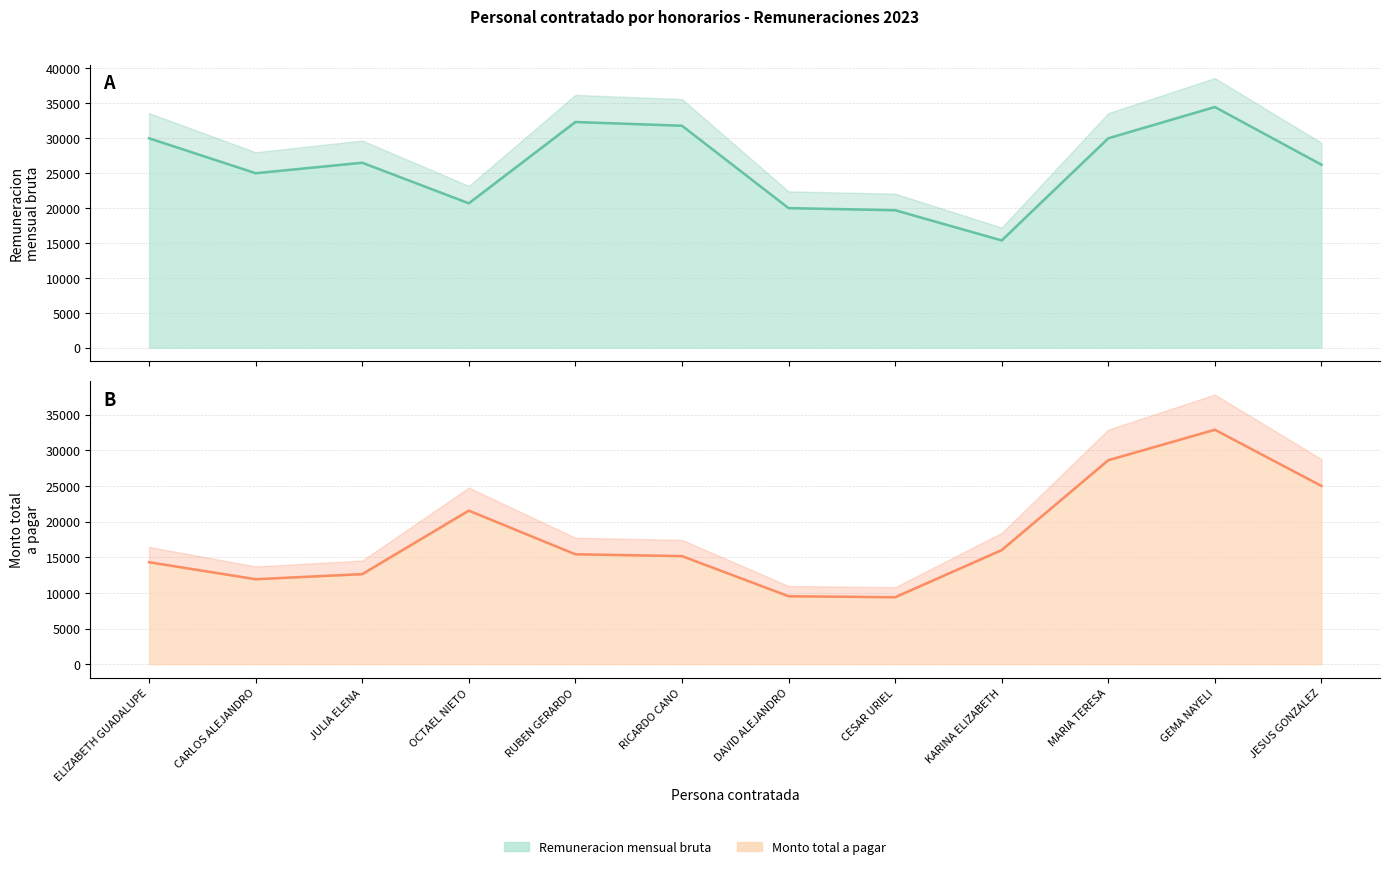

At how many categories does at least one series exceed 17593?

11